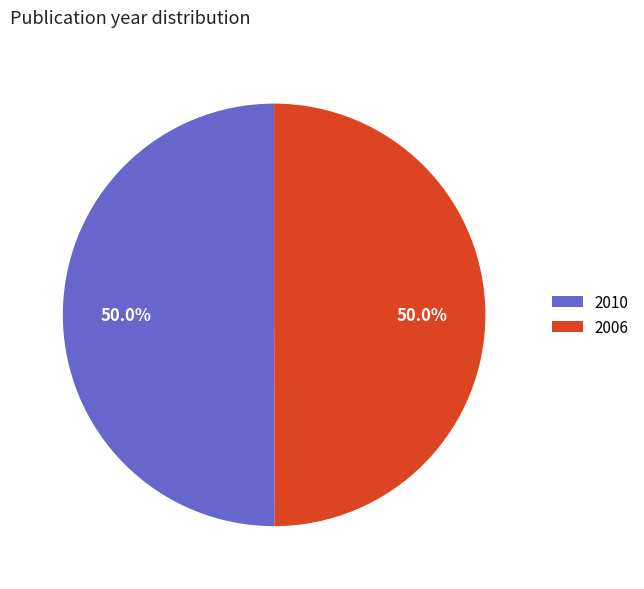

Approximately how many times larger is the value at 2010 compared to 2006?

1.0